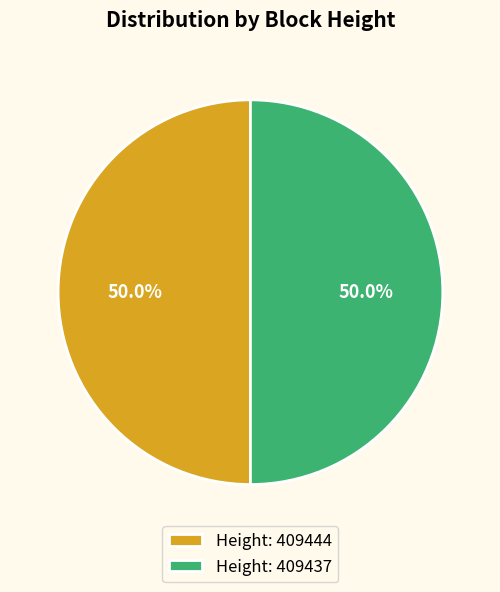

The Height: 409444 slice represents 50% of the pie. True or false?

True